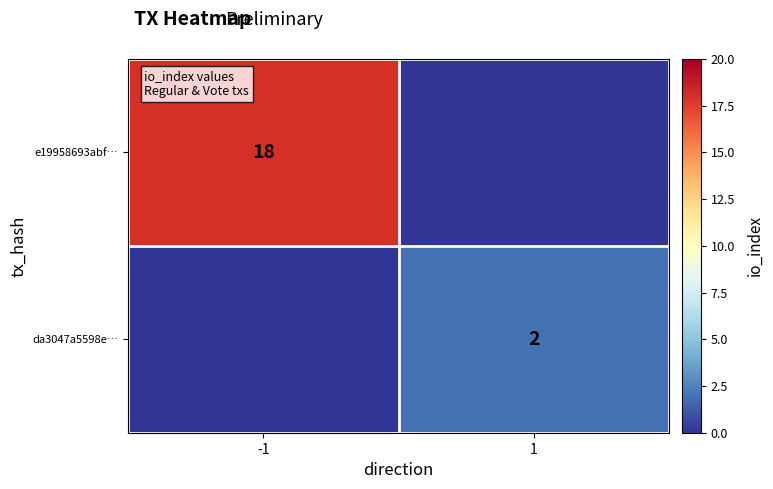

What is the difference between the highest and lowest values at 1?

2